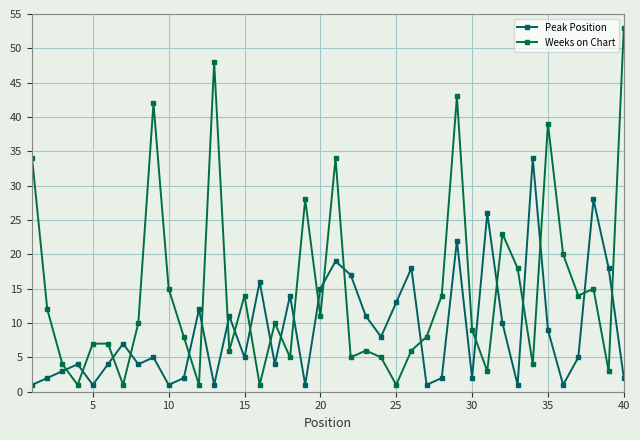

Reading left to right, list all the values displayed in this chart.

Peak Position: 1	2	3	4	1	4	7	4	5	1	2	12	1	11	5	16	4	14	1	15	19	17	11	8	13	18	1	2	22	2	26	10	1	34	9	1	5	28	18	2
Weeks on Chart: 34	12	4	1	7	7	1	10	42	15	8	1	48	6	14	1	10	5	28	11	34	5	6	5	1	6	8	14	43	9	3	23	18	4	39	20	14	15	3	53